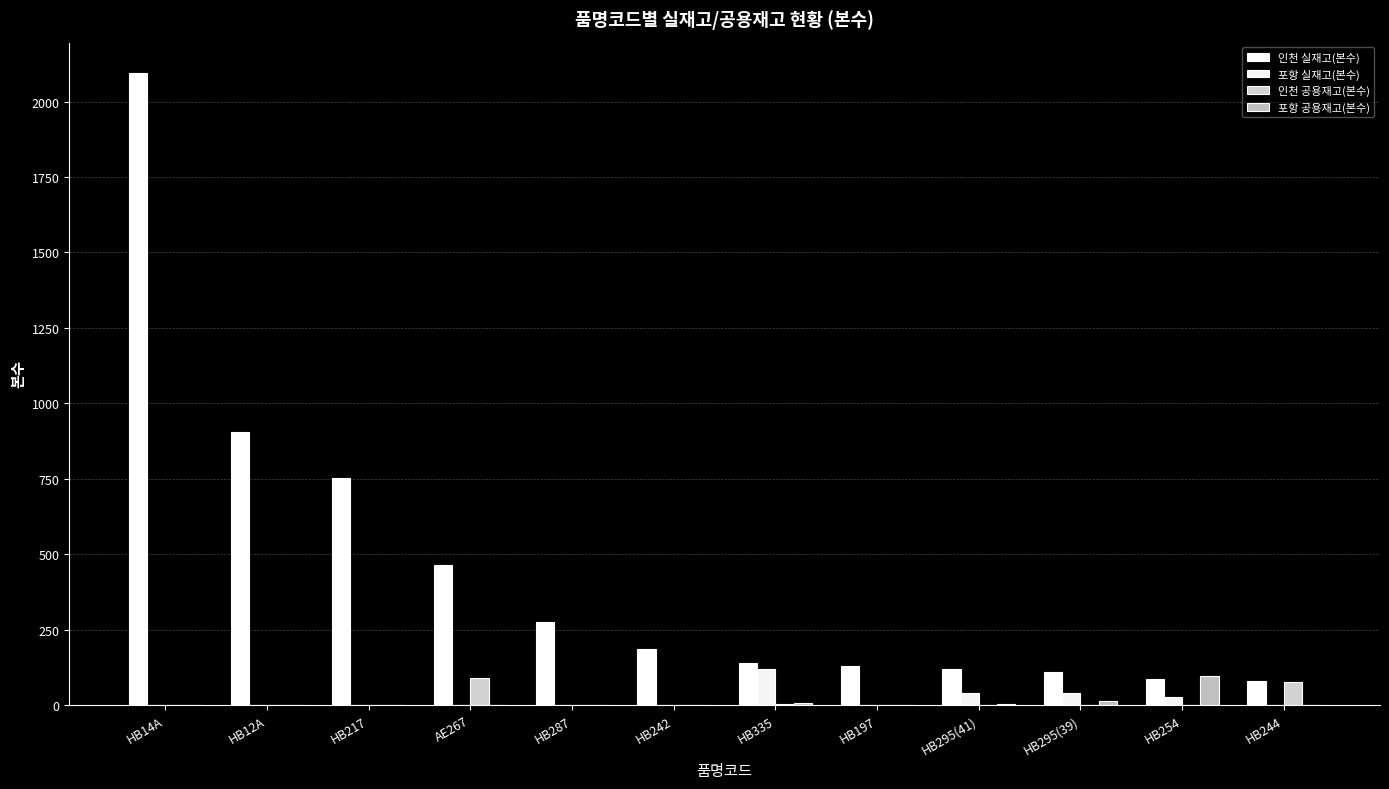

How many distinct data groups are displayed?

4